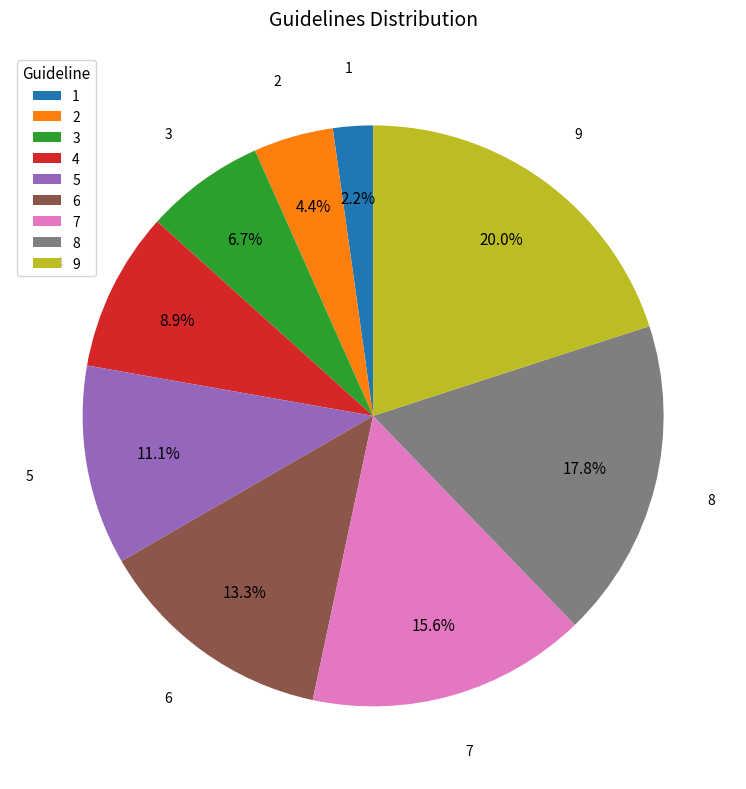

What percentage do 5 and 7 together represent?

26.7%